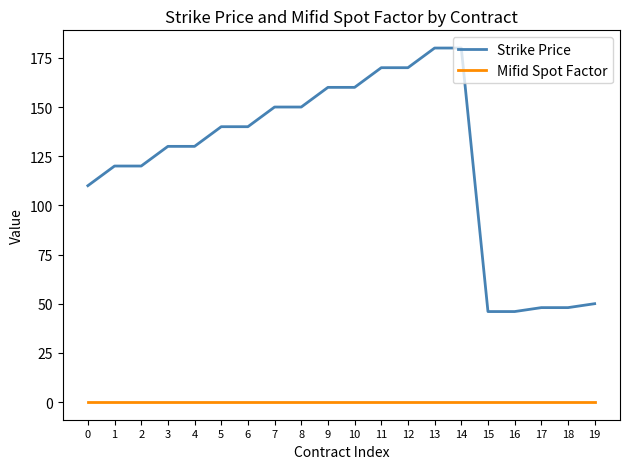

True or false: Mifid Spot Factor and Strike Price intersect in this chart.

False